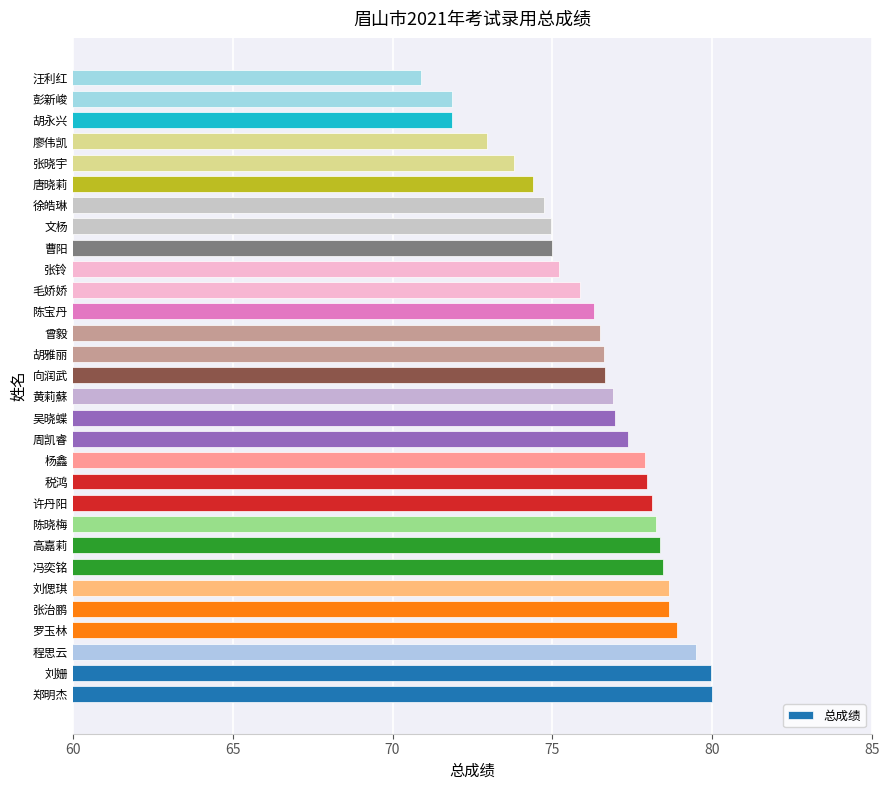

What is the minimum value shown in the chart?

70.9